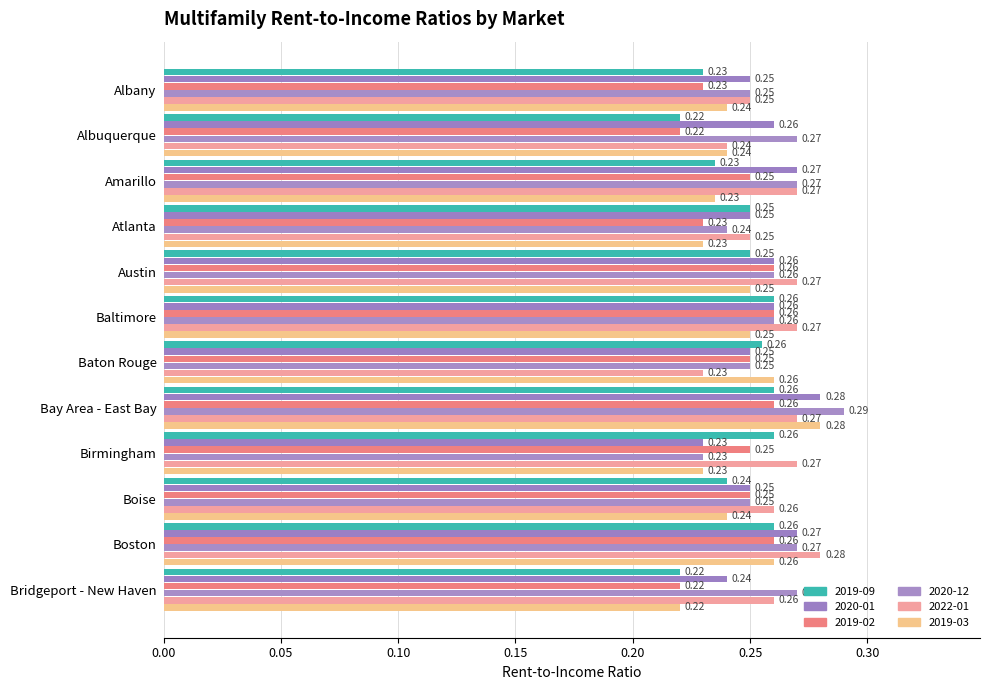

What is the greatest value displayed?

0.3